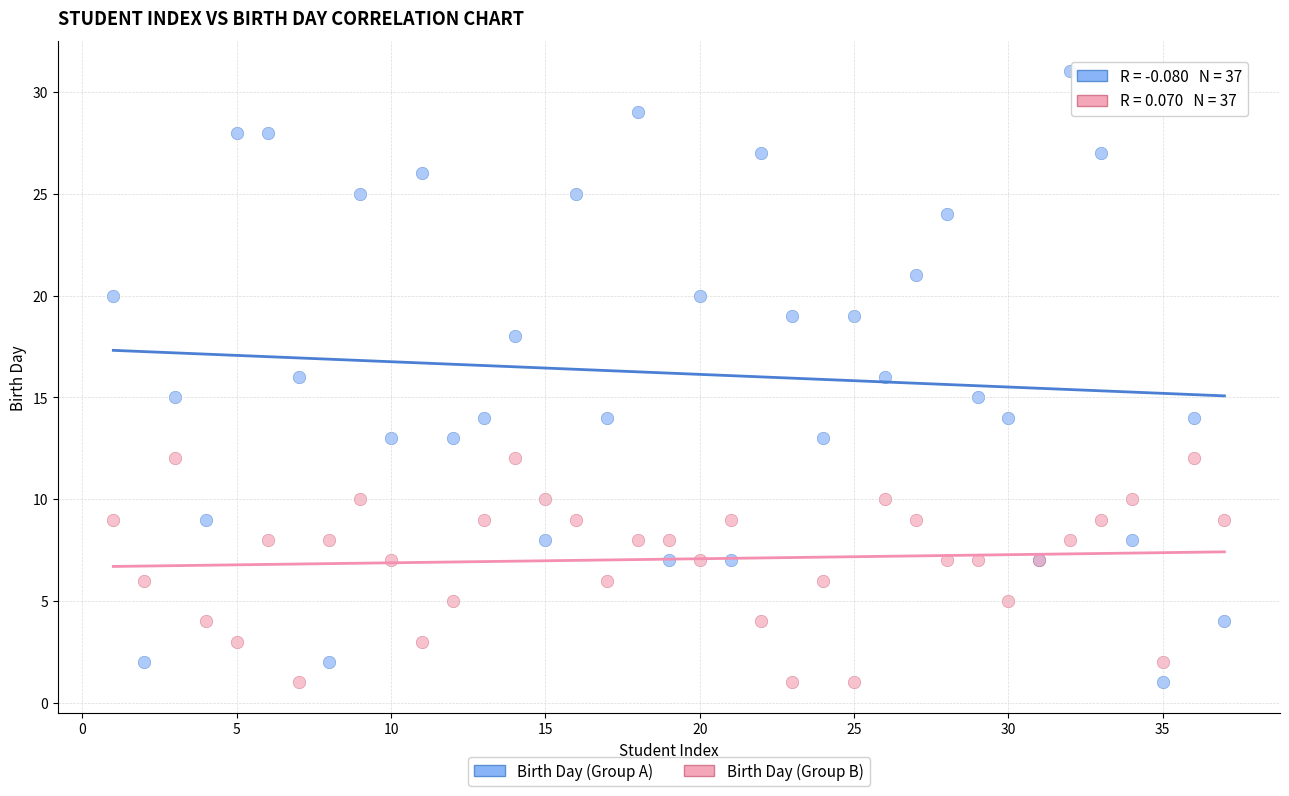

What are all the series names shown in the legend?

Birth Day (Group A), Birth Day (Group B)